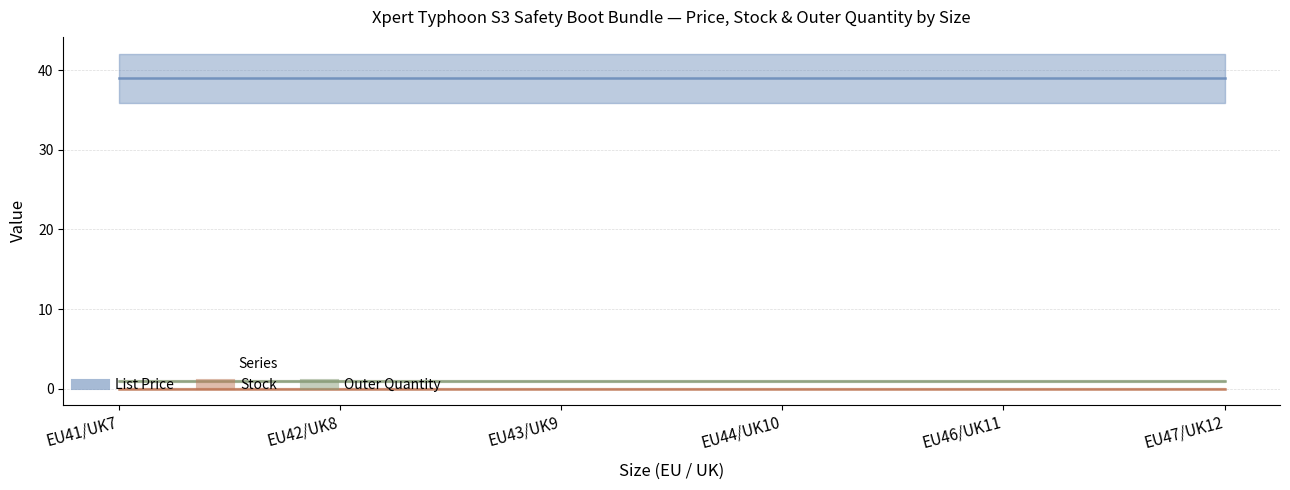

At how many categories does at least one series exceed 7?

6